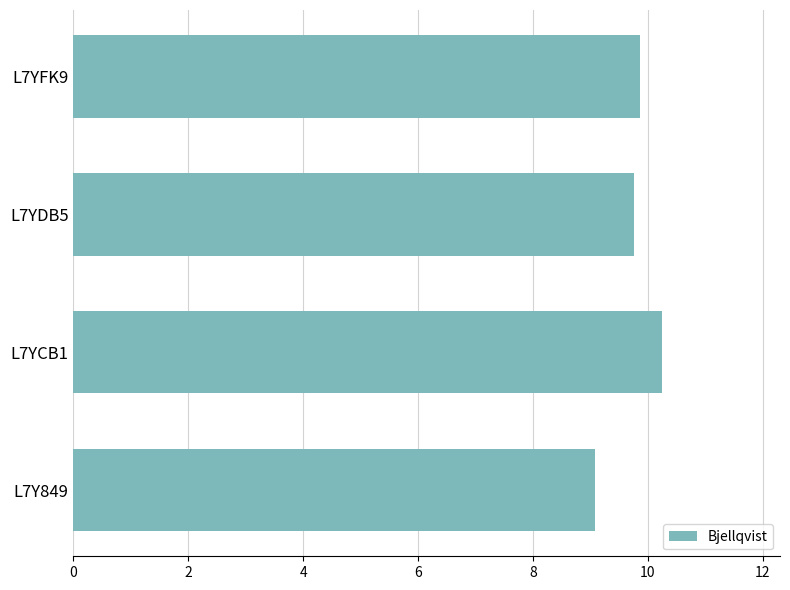

Reading bottom to top, transcribe all the data shown in this chart.

9.1	10.2	9.8	9.9